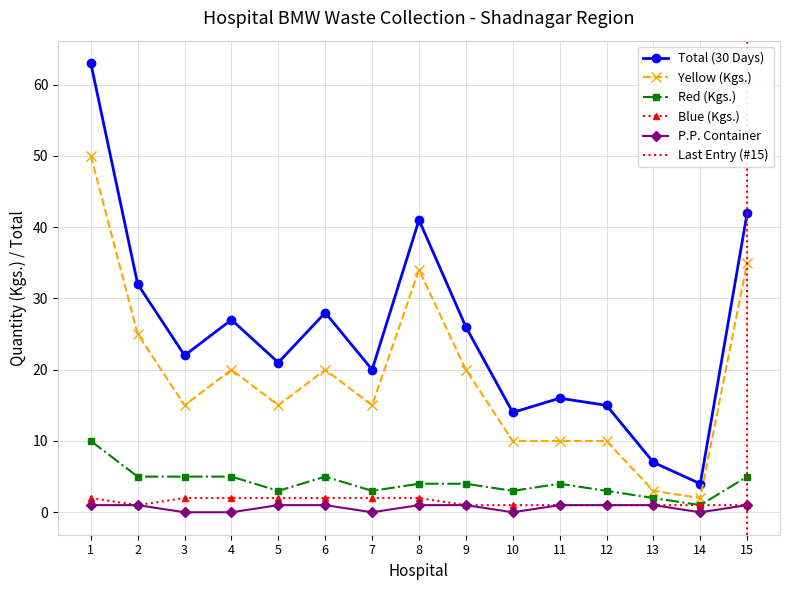

Which category has the highest value in the Yellow (Kgs.) series?

1